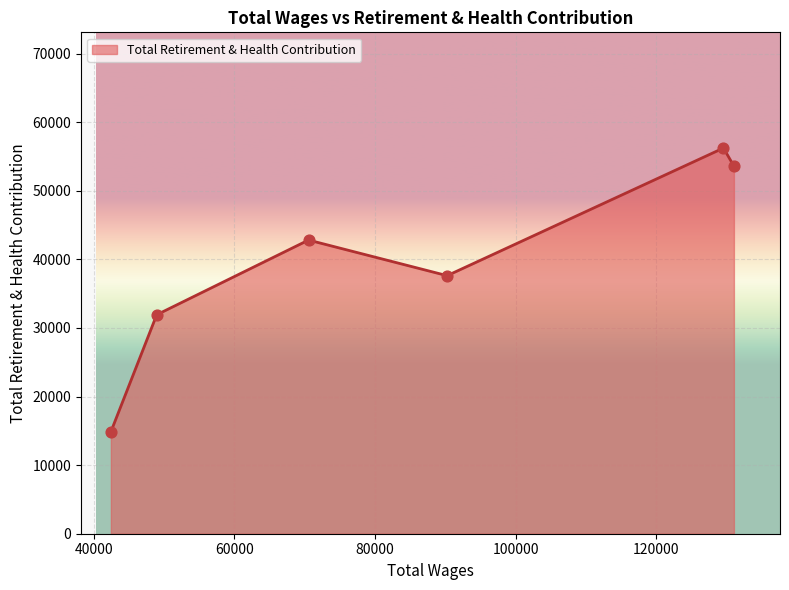

What is the maximum value shown in the chart?

56240